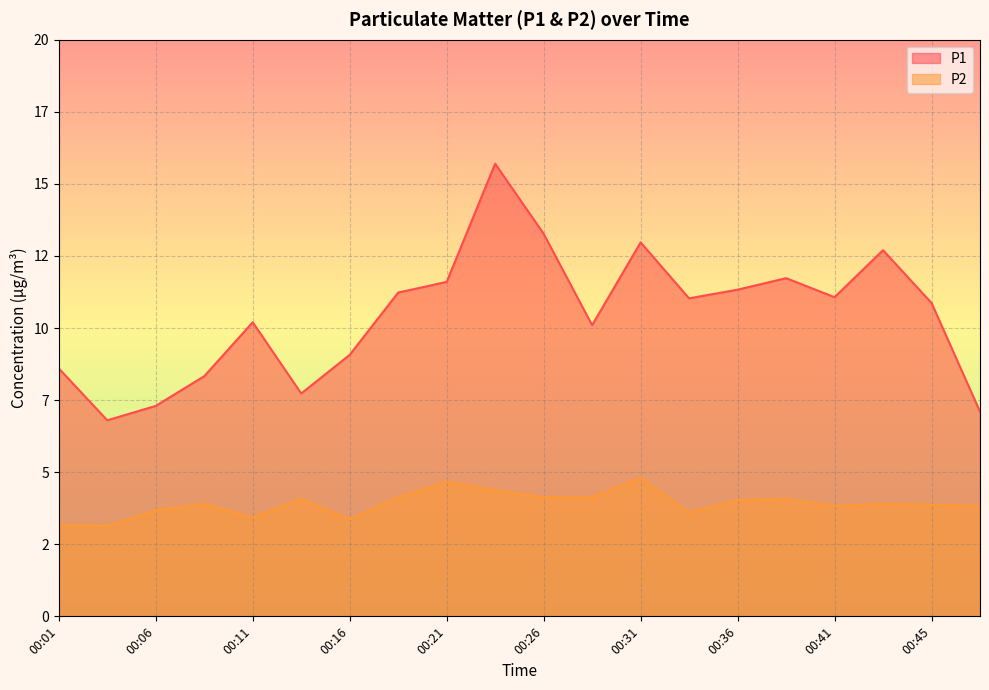

Which series has the widest spread of values?

P1